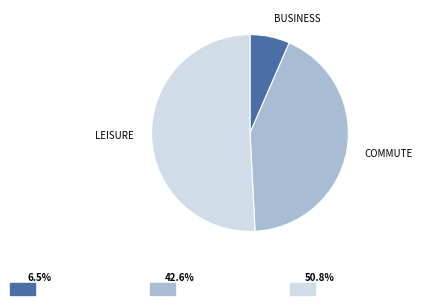

Count the number of slices in the pie.

3